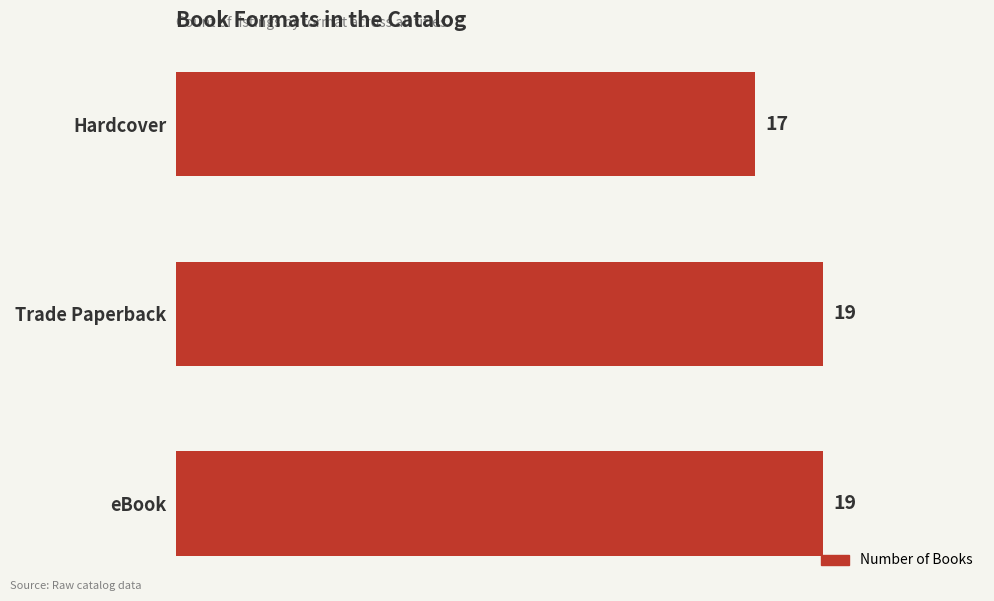

The chart shows a value of 17 at Hardcover. True or false?

True